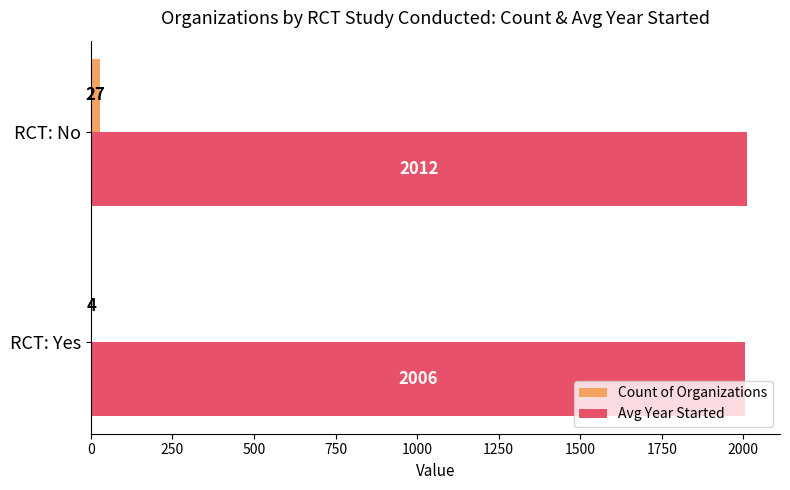

Which series has the widest spread of values?

Count of Organizations